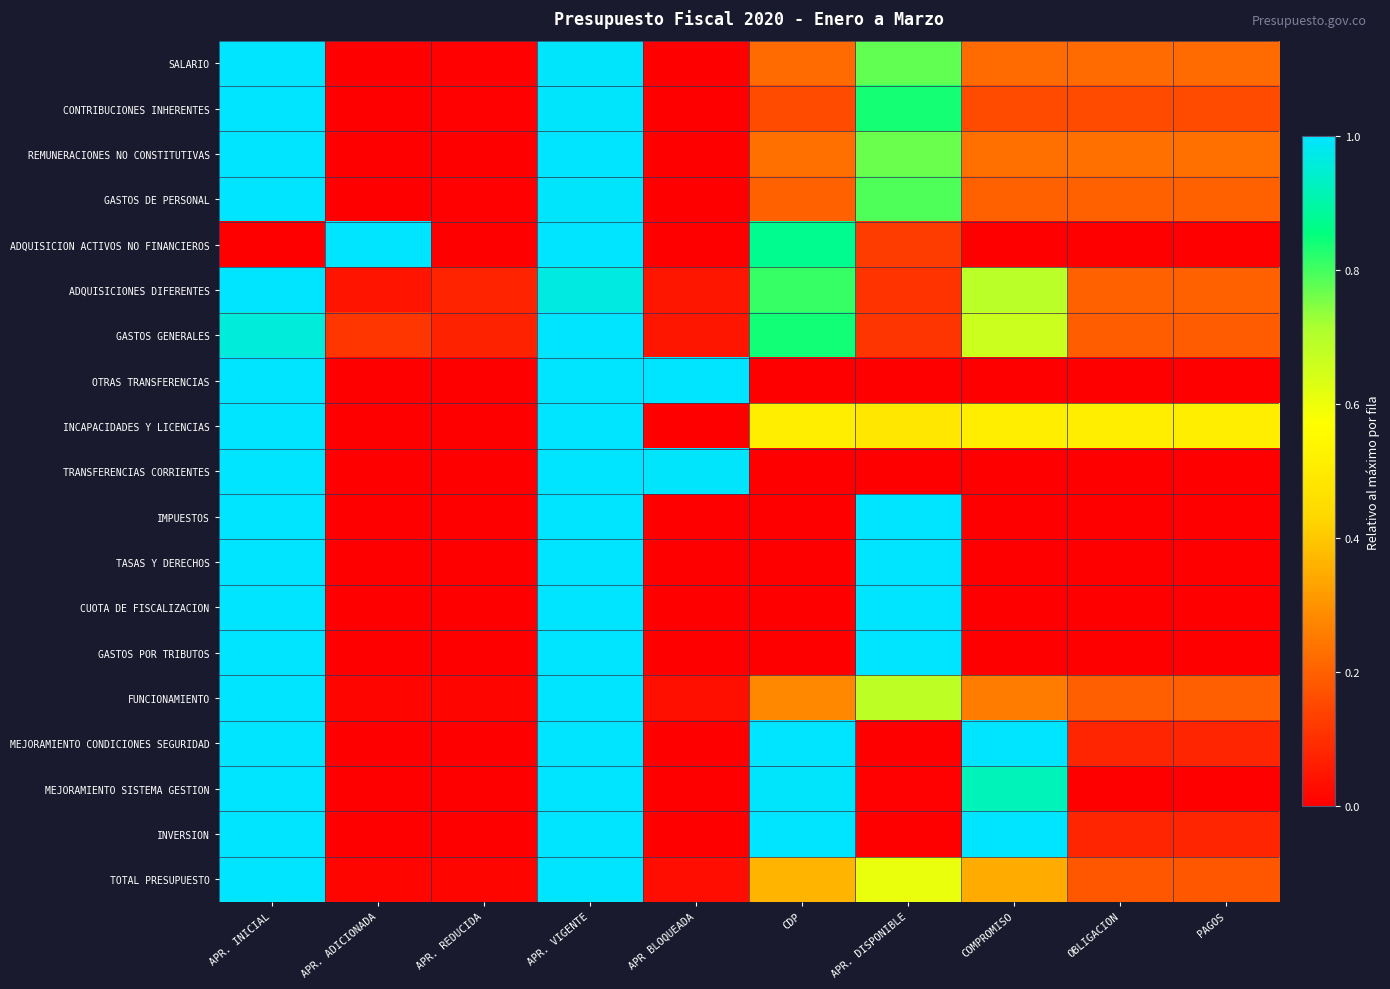

Reading left to right, transcribe all the data shown in this chart.

SALARIO: APR. INICIAL=1.0	APR. ADICIONADA=0.0	APR. REDUCIDA=0.0	APR. VIGENTE=1.0	APR BLOQUEADA=0.0	CDP=0.2	APR. DISPONIBLE=0.8	COMPROMISO=0.2	OBLIGACION=0.2	PAGOS=0.2
CONTRIBUCIONES INHERENTES: APR. INICIAL=1.0	APR. ADICIONADA=0.0	APR. REDUCIDA=0.0	APR. VIGENTE=1.0	APR BLOQUEADA=0.0	CDP=0.2	APR. DISPONIBLE=0.8	COMPROMISO=0.2	OBLIGACION=0.2	PAGOS=0.2
REMUNERACIONES NO CONSTITUTIVAS: APR. INICIAL=1.0	APR. ADICIONADA=0.0	APR. REDUCIDA=0.0	APR. VIGENTE=1.0	APR BLOQUEADA=0.0	CDP=0.2	APR. DISPONIBLE=0.8	COMPROMISO=0.2	OBLIGACION=0.2	PAGOS=0.2
GASTOS DE PERSONAL: APR. INICIAL=1.0	APR. ADICIONADA=0.0	APR. REDUCIDA=0.0	APR. VIGENTE=1.0	APR BLOQUEADA=0.0	CDP=0.2	APR. DISPONIBLE=0.8	COMPROMISO=0.2	OBLIGACION=0.2	PAGOS=0.2
ADQUISICION ACTIVOS NO FINANCIEROS: APR. INICIAL=0.0	APR. ADICIONADA=1.0	APR. REDUCIDA=0.0	APR. VIGENTE=1.0	APR BLOQUEADA=0.0	CDP=0.9	APR. DISPONIBLE=0.1	COMPROMISO=0.0	OBLIGACION=0.0	PAGOS=0.0
ADQUISICIONES DIFERENTES: APR. INICIAL=1.0	APR. ADICIONADA=0.0	APR. REDUCIDA=0.1	APR. VIGENTE=1.0	APR BLOQUEADA=0.0	CDP=0.8	APR. DISPONIBLE=0.1	COMPROMISO=0.7	OBLIGACION=0.2	PAGOS=0.2
GASTOS GENERALES: APR. INICIAL=1.0	APR. ADICIONADA=0.1	APR. REDUCIDA=0.1	APR. VIGENTE=1.0	APR BLOQUEADA=0.0	CDP=0.8	APR. DISPONIBLE=0.1	COMPROMISO=0.7	OBLIGACION=0.2	PAGOS=0.2
OTRAS TRANSFERENCIAS: APR. INICIAL=1.0	APR. ADICIONADA=0.0	APR. REDUCIDA=0.0	APR. VIGENTE=1.0	APR BLOQUEADA=1.0	CDP=0.0	APR. DISPONIBLE=0.0	COMPROMISO=0.0	OBLIGACION=0.0	PAGOS=0.0
INCAPACIDADES Y LICENCIAS: APR. INICIAL=1.0	APR. ADICIONADA=0.0	APR. REDUCIDA=0.0	APR. VIGENTE=1.0	APR BLOQUEADA=0.0	CDP=0.5	APR. DISPONIBLE=0.5	COMPROMISO=0.5	OBLIGACION=0.5	PAGOS=0.5
TRANSFERENCIAS CORRIENTES: APR. INICIAL=1.0	APR. ADICIONADA=0.0	APR. REDUCIDA=0.0	APR. VIGENTE=1.0	APR BLOQUEADA=1.0	CDP=0.0	APR. DISPONIBLE=0.0	COMPROMISO=0.0	OBLIGACION=0.0	PAGOS=0.0
IMPUESTOS: APR. INICIAL=1.0	APR. ADICIONADA=0.0	APR. REDUCIDA=0.0	APR. VIGENTE=1.0	APR BLOQUEADA=0.0	CDP=0.0	APR. DISPONIBLE=1.0	COMPROMISO=0.0	OBLIGACION=0.0	PAGOS=0.0
TASAS Y DERECHOS: APR. INICIAL=1.0	APR. ADICIONADA=0.0	APR. REDUCIDA=0.0	APR. VIGENTE=1.0	APR BLOQUEADA=0.0	CDP=0.0	APR. DISPONIBLE=1.0	COMPROMISO=0.0	OBLIGACION=0.0	PAGOS=0.0
CUOTA DE FISCALIZACION: APR. INICIAL=1.0	APR. ADICIONADA=0.0	APR. REDUCIDA=0.0	APR. VIGENTE=1.0	APR BLOQUEADA=0.0	CDP=0.0	APR. DISPONIBLE=1.0	COMPROMISO=0.0	OBLIGACION=0.0	PAGOS=0.0
GASTOS POR TRIBUTOS: APR. INICIAL=1.0	APR. ADICIONADA=0.0	APR. REDUCIDA=0.0	APR. VIGENTE=1.0	APR BLOQUEADA=0.0	CDP=0.0	APR. DISPONIBLE=1.0	COMPROMISO=0.0	OBLIGACION=0.0	PAGOS=0.0
FUNCIONAMIENTO: APR. INICIAL=1.0	APR. ADICIONADA=0.0	APR. REDUCIDA=0.0	APR. VIGENTE=1.0	APR BLOQUEADA=0.0	CDP=0.3	APR. DISPONIBLE=0.7	COMPROMISO=0.3	OBLIGACION=0.2	PAGOS=0.2
MEJORAMIENTO CONDICIONES SEGURIDAD: APR. INICIAL=1.0	APR. ADICIONADA=0.0	APR. REDUCIDA=0.0	APR. VIGENTE=1.0	APR BLOQUEADA=0.0	CDP=1.0	APR. DISPONIBLE=0.0	COMPROMISO=1.0	OBLIGACION=0.1	PAGOS=0.1
MEJORAMIENTO SISTEMA GESTION: APR. INICIAL=1.0	APR. ADICIONADA=0.0	APR. REDUCIDA=0.0	APR. VIGENTE=1.0	APR BLOQUEADA=0.0	CDP=1.0	APR. DISPONIBLE=0.0	COMPROMISO=0.9	OBLIGACION=0.0	PAGOS=0.0
INVERSION: APR. INICIAL=1.0	APR. ADICIONADA=0.0	APR. REDUCIDA=0.0	APR. VIGENTE=1.0	APR BLOQUEADA=0.0	CDP=1.0	APR. DISPONIBLE=0.0	COMPROMISO=1.0	OBLIGACION=0.1	PAGOS=0.1
TOTAL PRESUPUESTO: APR. INICIAL=1.0	APR. ADICIONADA=0.0	APR. REDUCIDA=0.0	APR. VIGENTE=1.0	APR BLOQUEADA=0.0	CDP=0.4	APR. DISPONIBLE=0.6	COMPROMISO=0.3	OBLIGACION=0.2	PAGOS=0.2